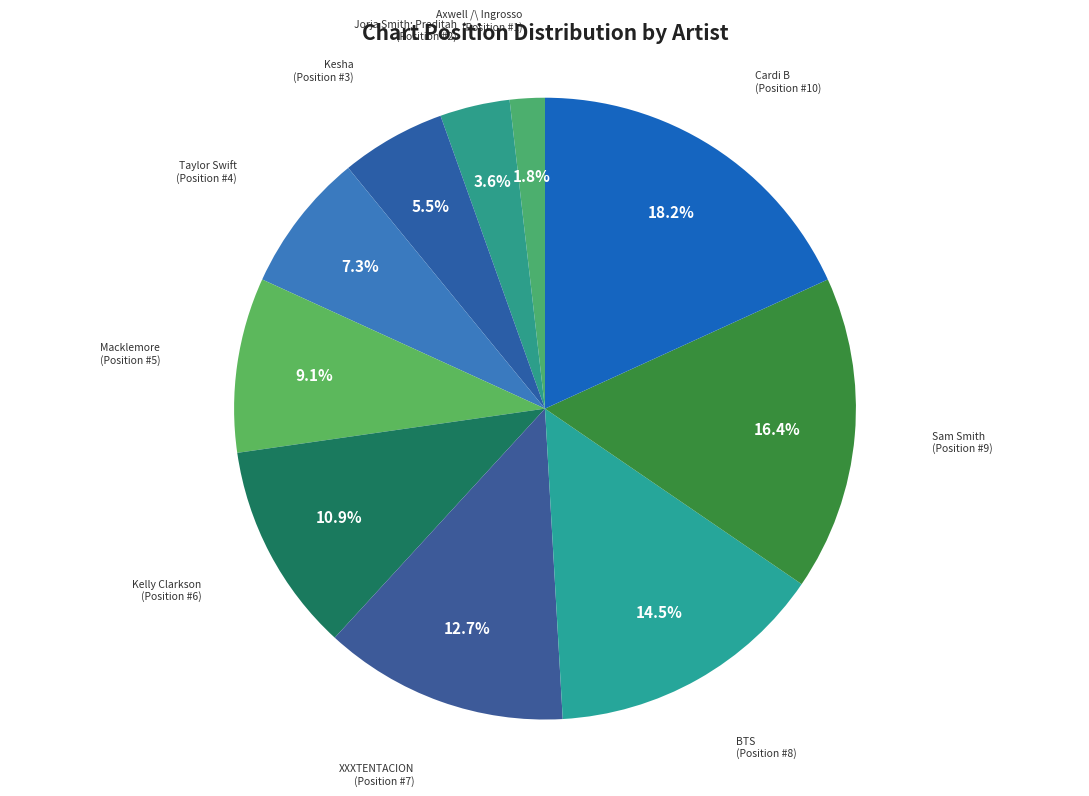

How many slices are in this pie chart?

10